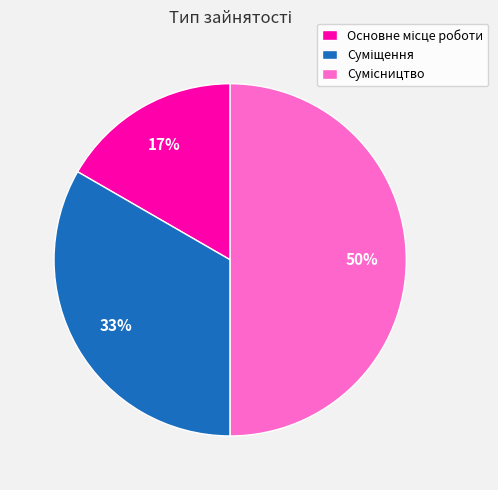

To the nearest percent, what is the difference between the largest and smallest slice percentages?

33%